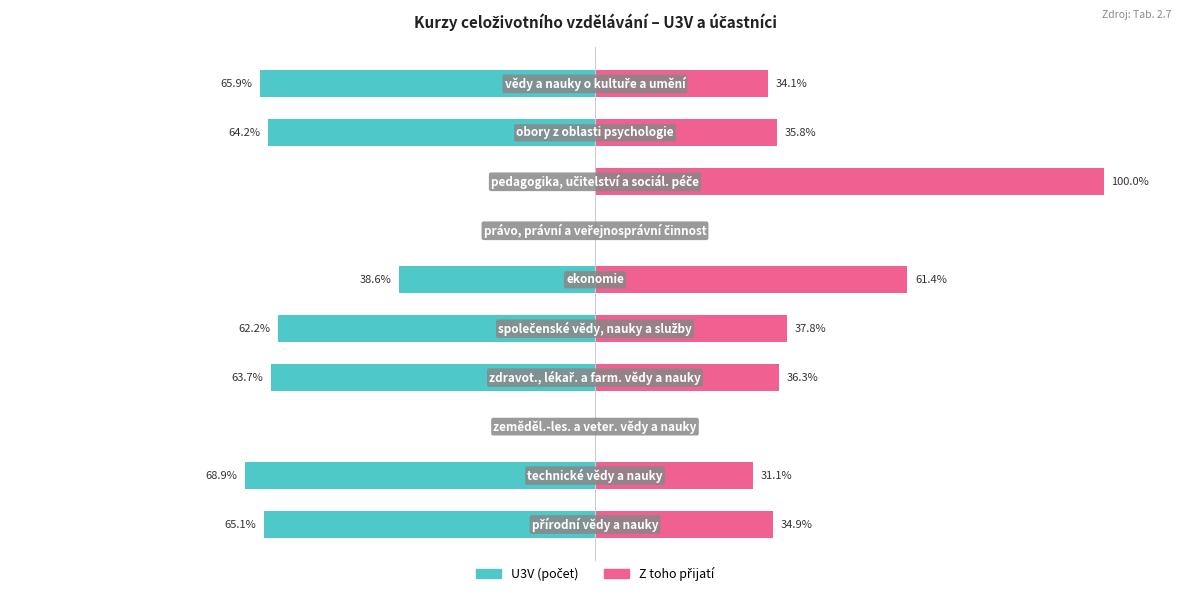

Reading left to right, extract all data points from this chart.

U3V: 0=-65.1	1=-68.9	2=0.0	3=-63.7	4=-62.2	5=-38.6	6=0.0	7=0.0	8=-64.2	9=-65.9
Z toho přijatí: 0=34.9	1=31.1	2=0.0	3=36.3	4=37.8	5=61.4	6=0.0	7=100.0	8=35.8	9=34.1